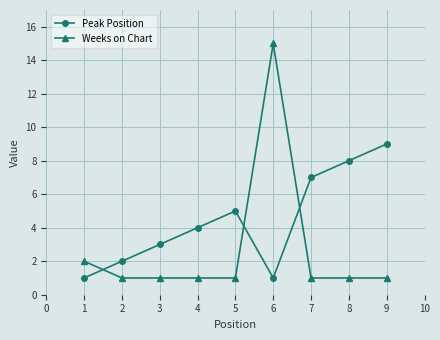

How many Peak Position values are between 2 and 7?

5